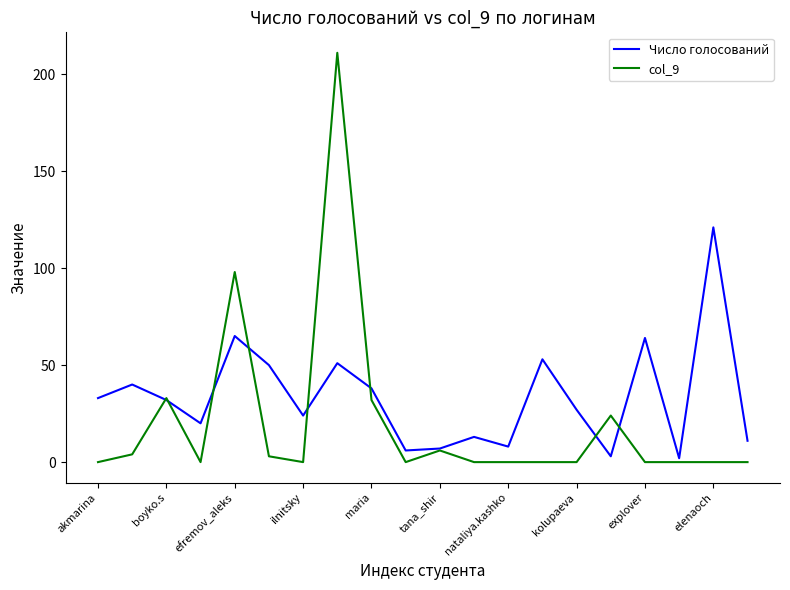

Rank the series by their average value, from lowest to highest.

col_9, Число голосований